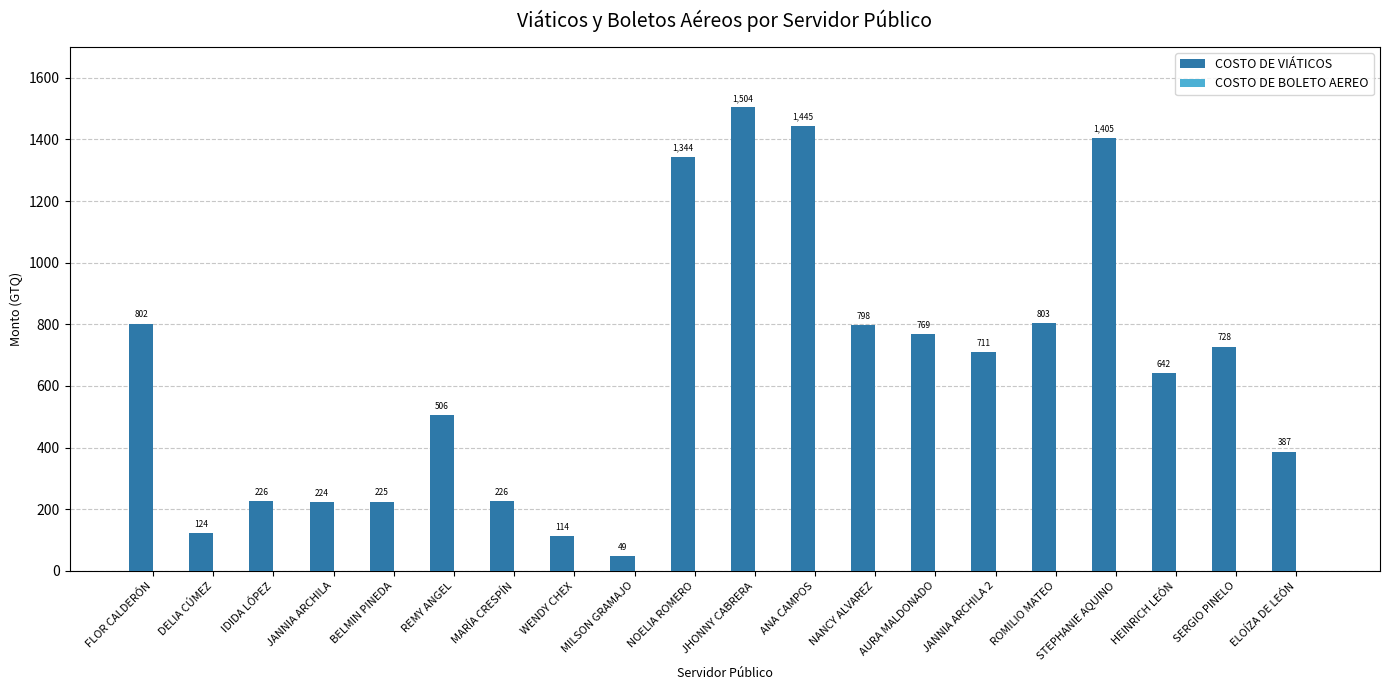

At which label does the data first exceed 711?

FLOR CALDERÓN